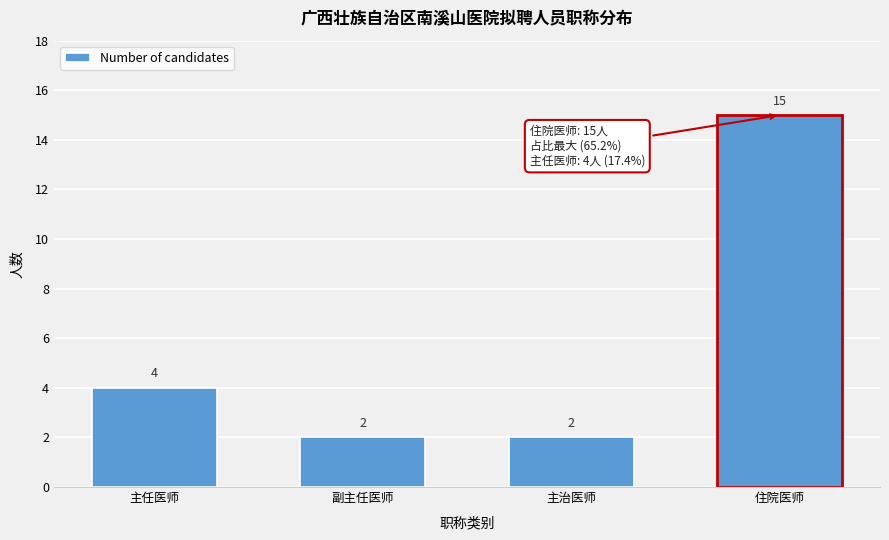

Reading right to left, transcribe all the data shown in this chart.

住院医师=15	主治医师=2	副主任医师=2	主任医师=4